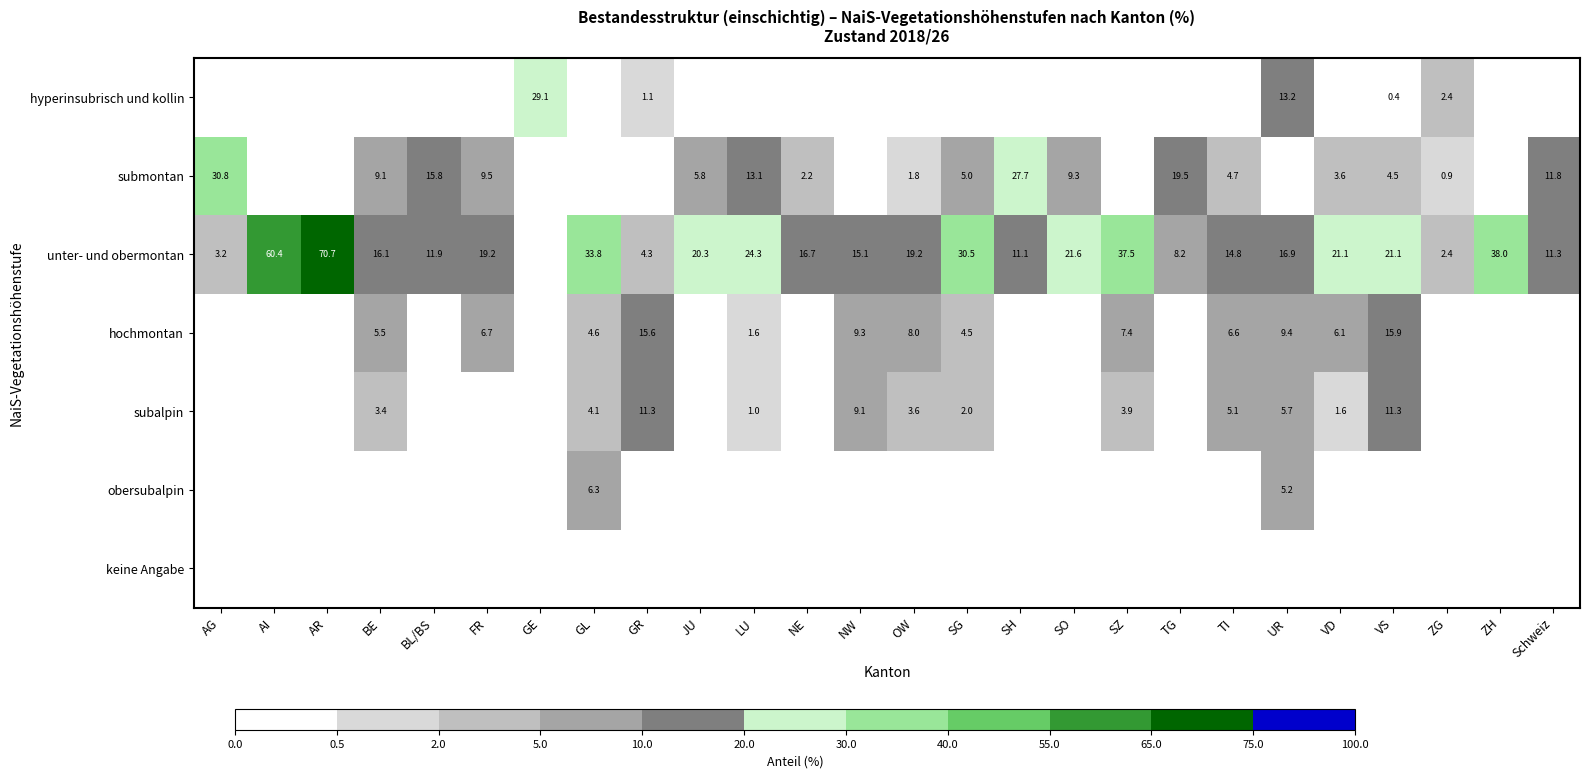

The value of unter- und obermontan at BE is 16.1. True or false?

True